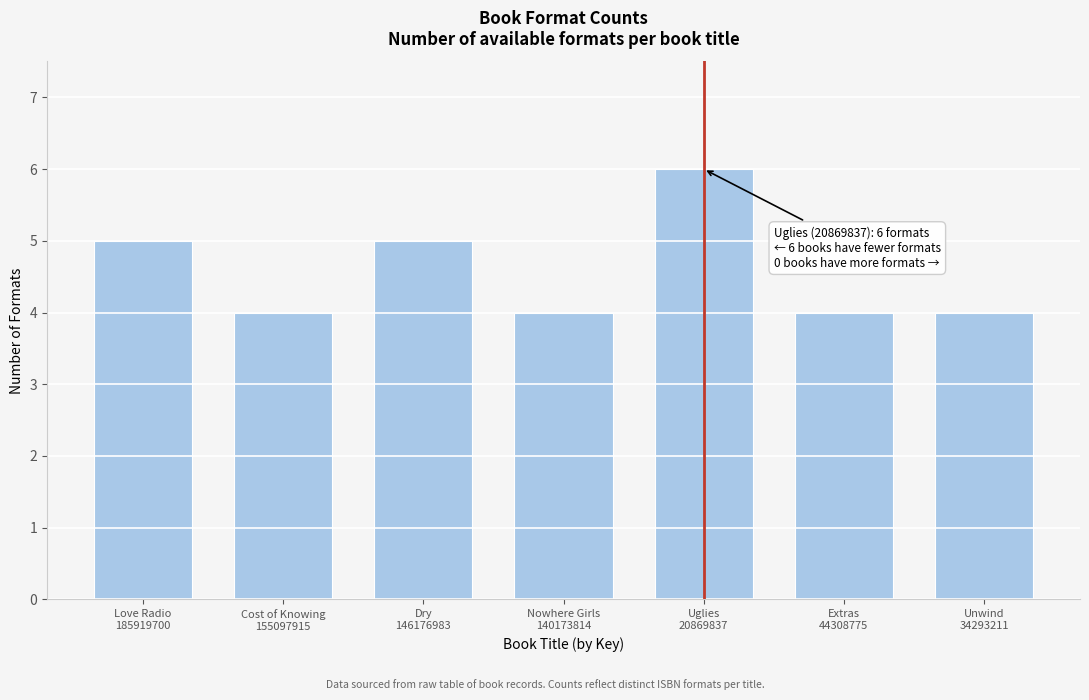

Reading right to left, list all the values displayed in this chart.

4	4	6	4	5	4	5